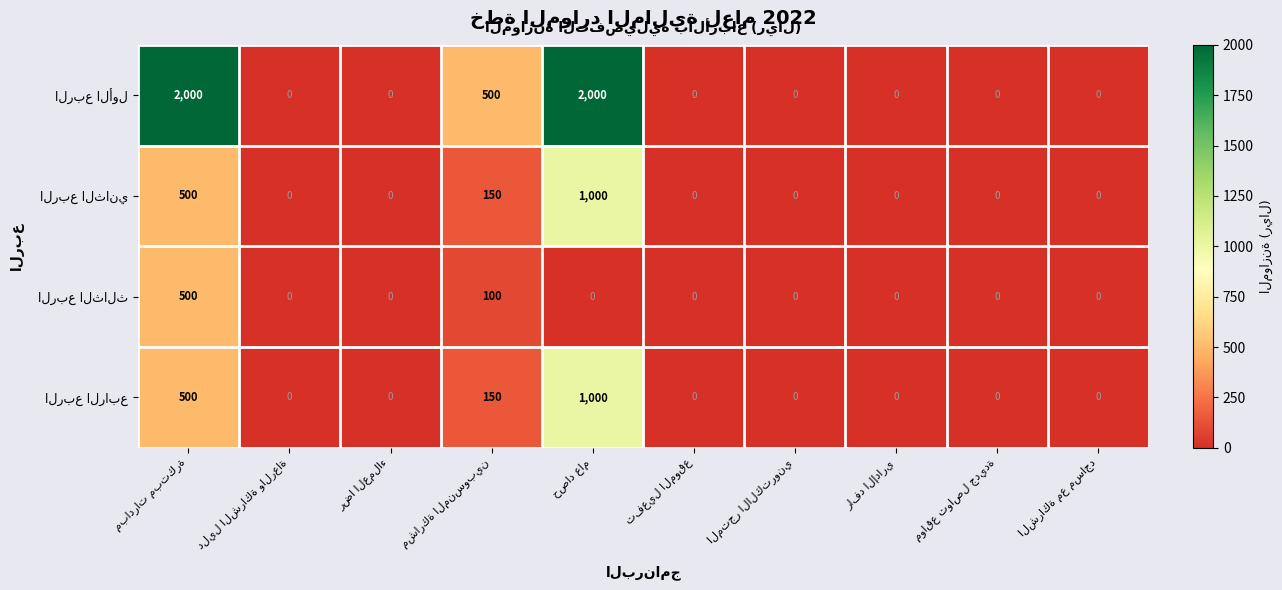

Count the number of categories in the chart.

10